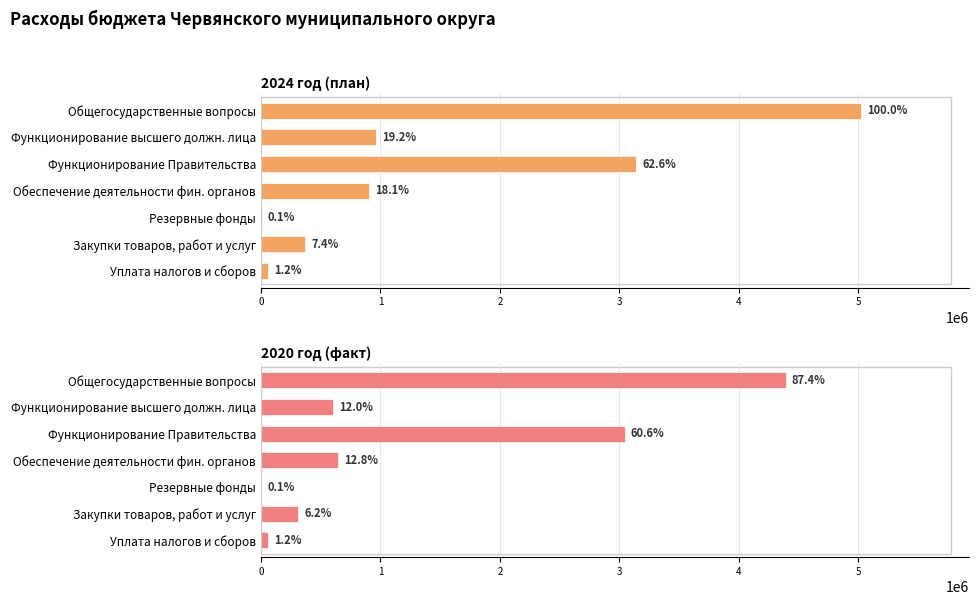

How many data points in 2020 год (факт) are above 601370?

3